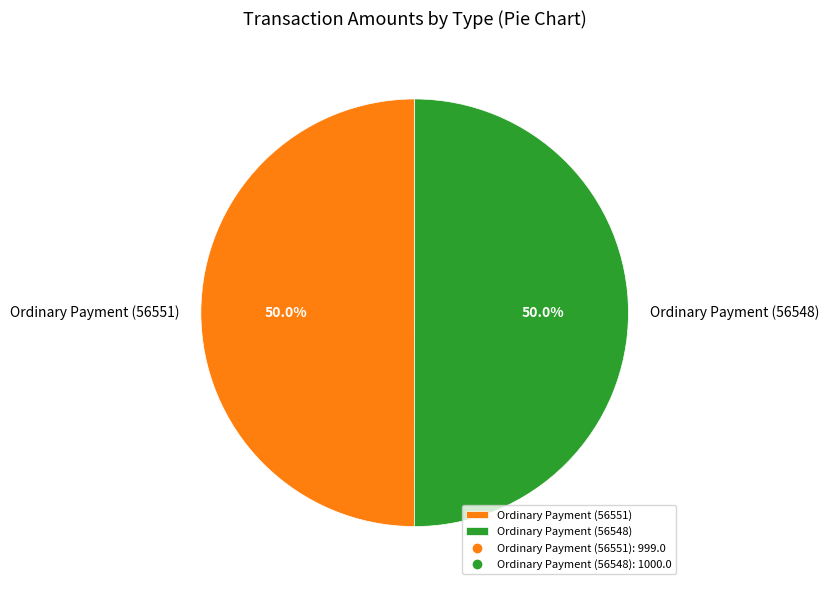

Count the number of slices in the pie.

2